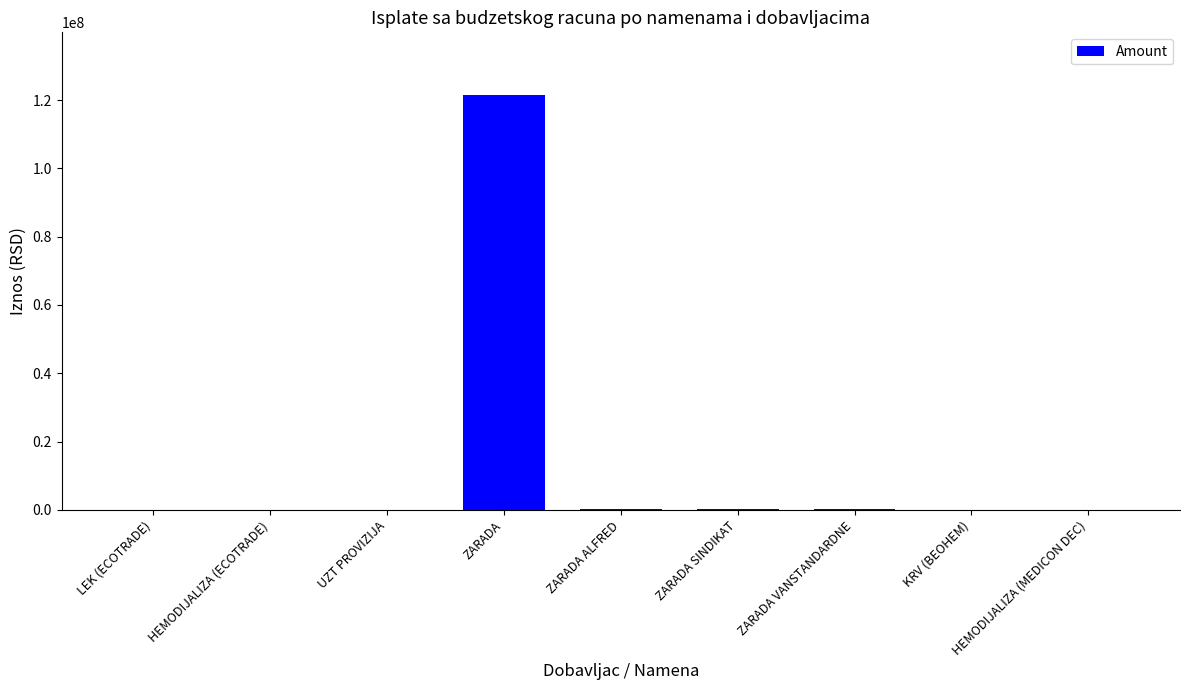

What is the greatest value displayed?

121598461.5